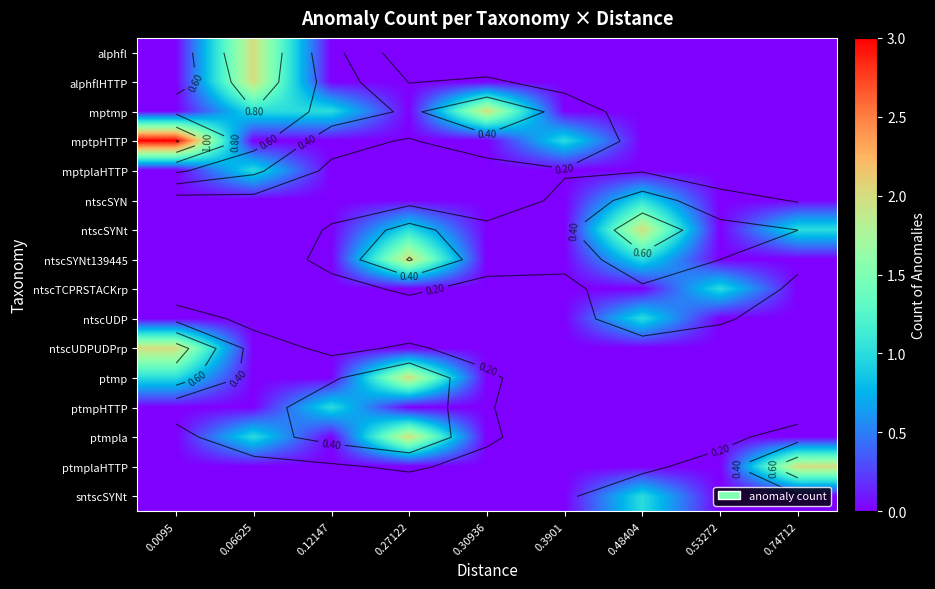

Between 0.48404 and 0.06625, which is larger?

0.06625